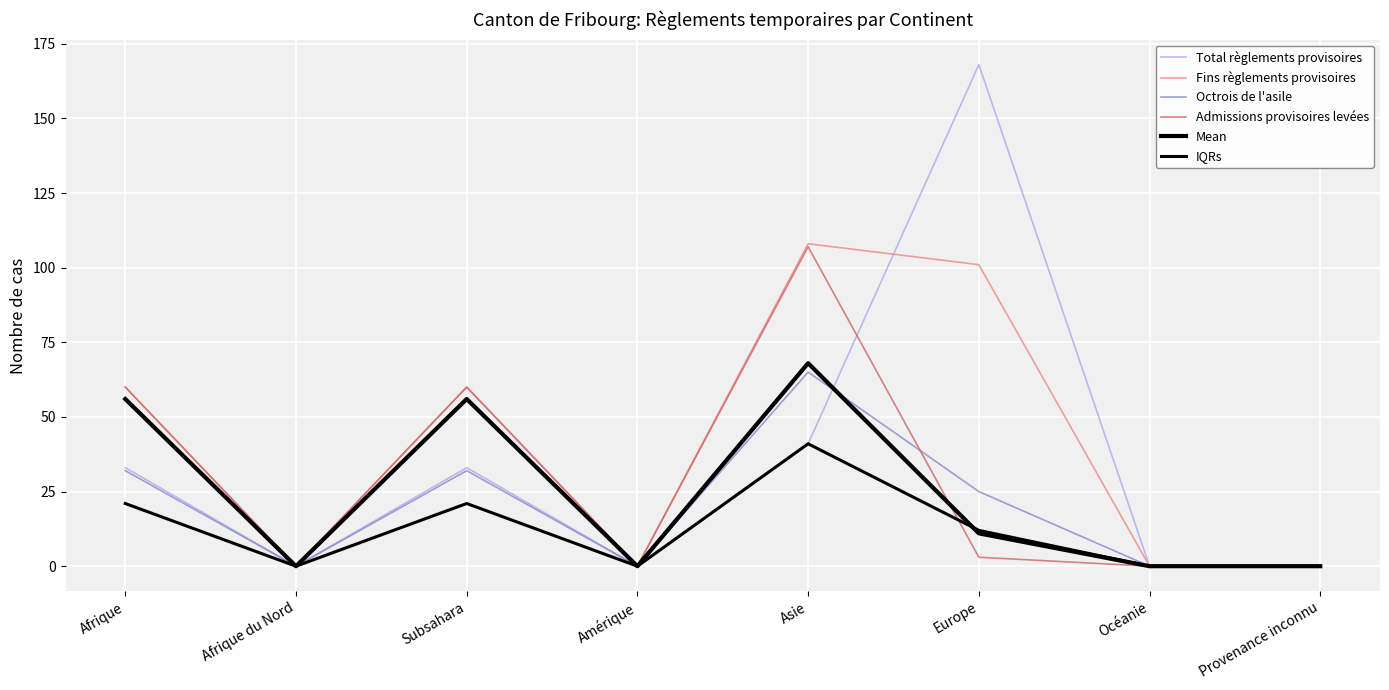

Between Amérique and Afrique, which is larger?

Afrique